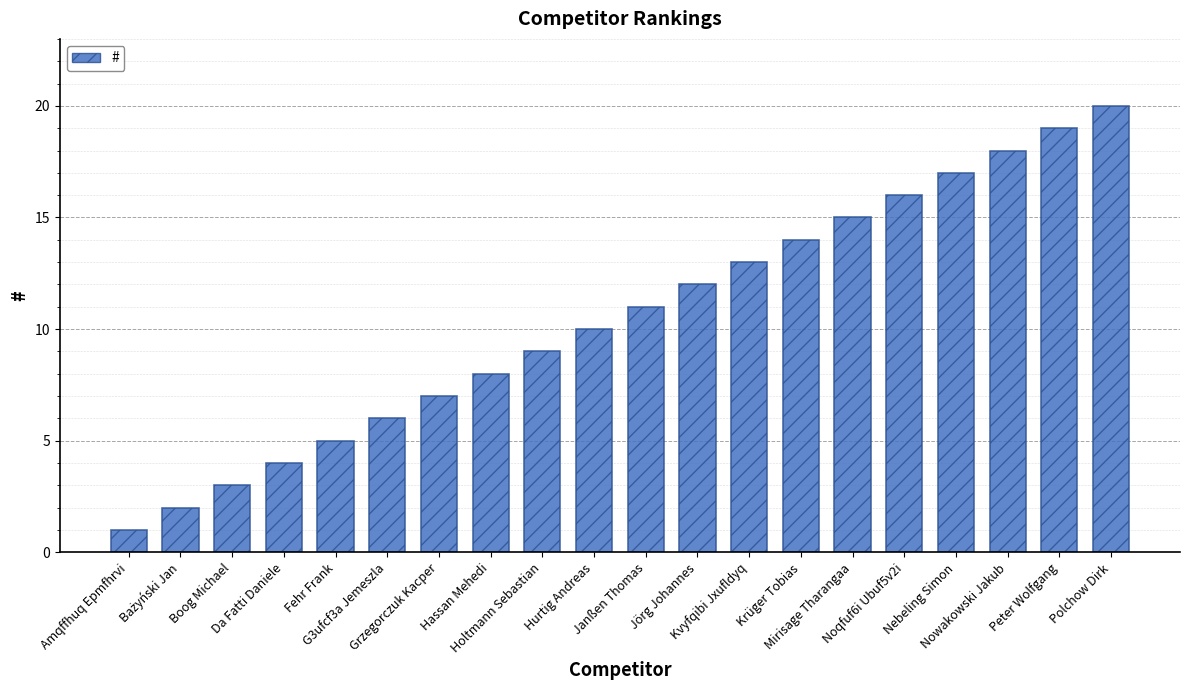

What is the label of the 19th bar from the left?

Peter Wolfgang